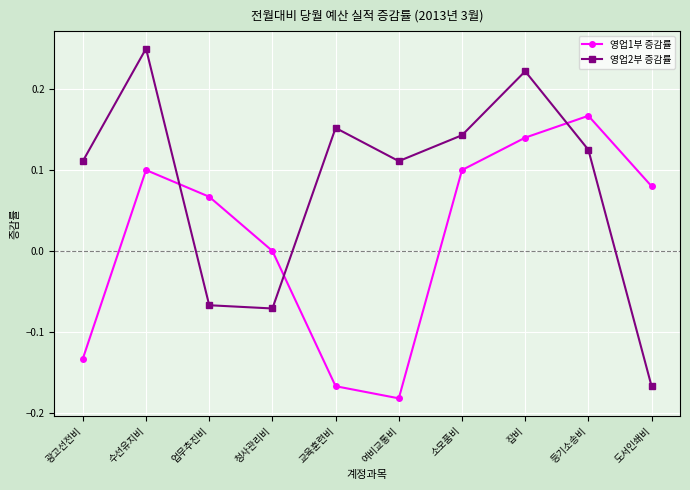

Rank the series at 소모품비 from highest to lowest value.

영업2부 증감률, 영업1부 증감률